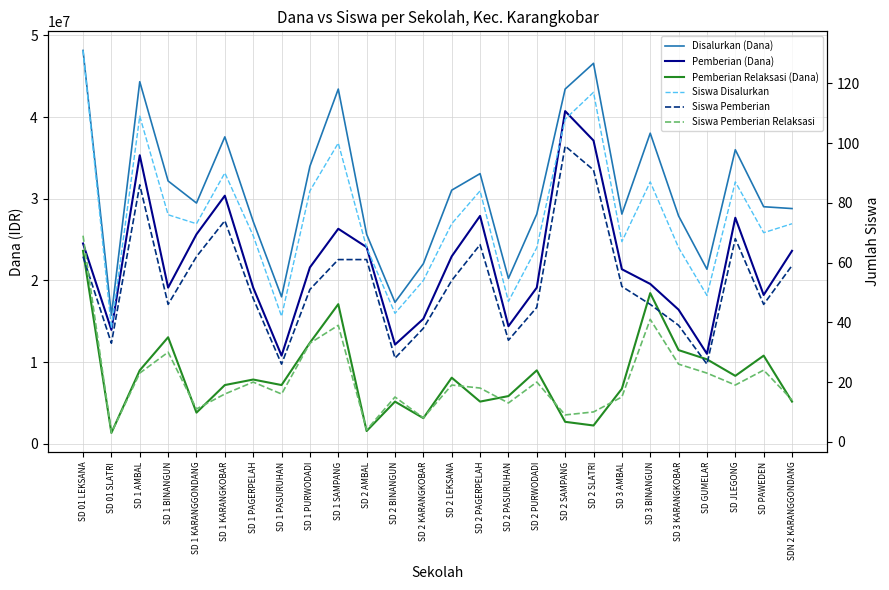

What is the smallest value displayed?

3